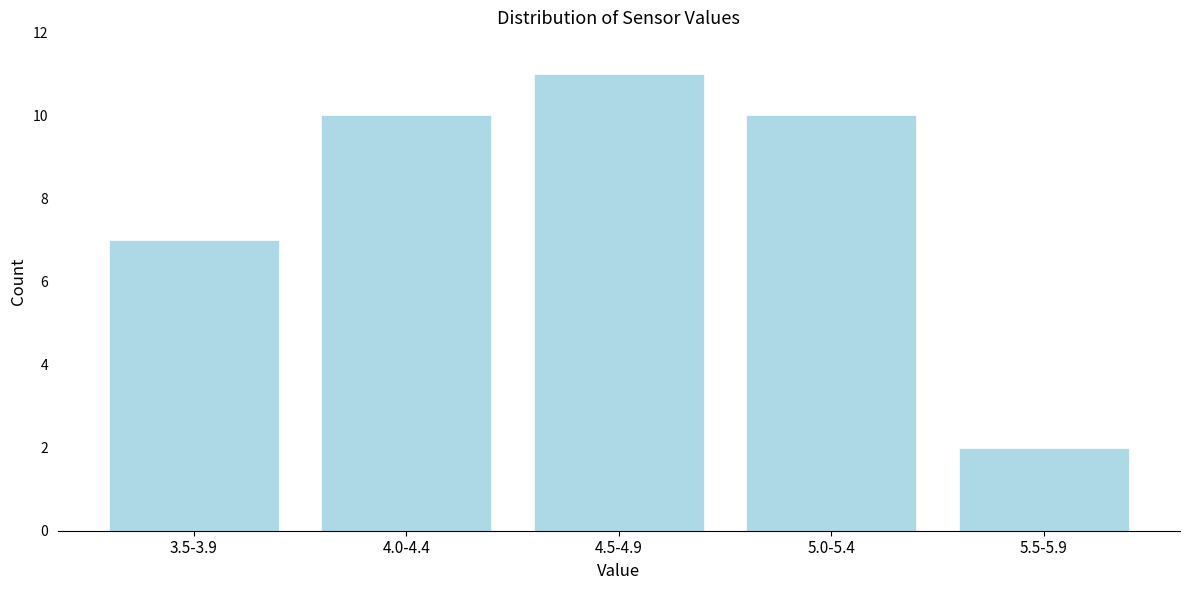

Reading left to right, what are all the values shown in this chart?

3.5-3.9=7	4.0-4.4=10	4.5-4.9=11	5.0-5.4=10	5.5-5.9=2